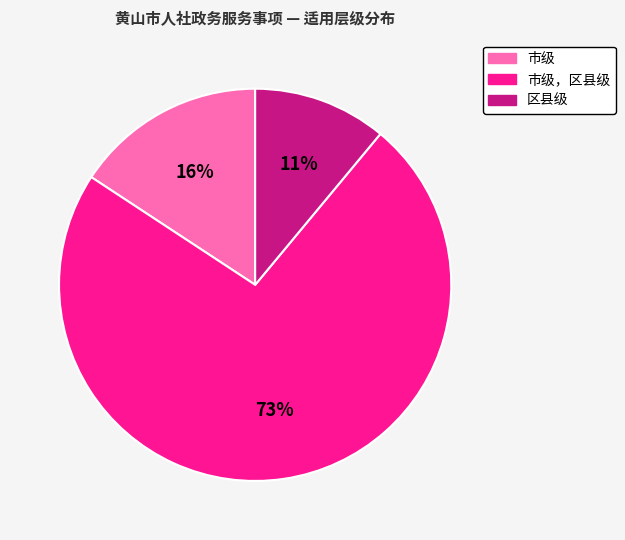

To the nearest percent, what is the average slice percentage?

33%